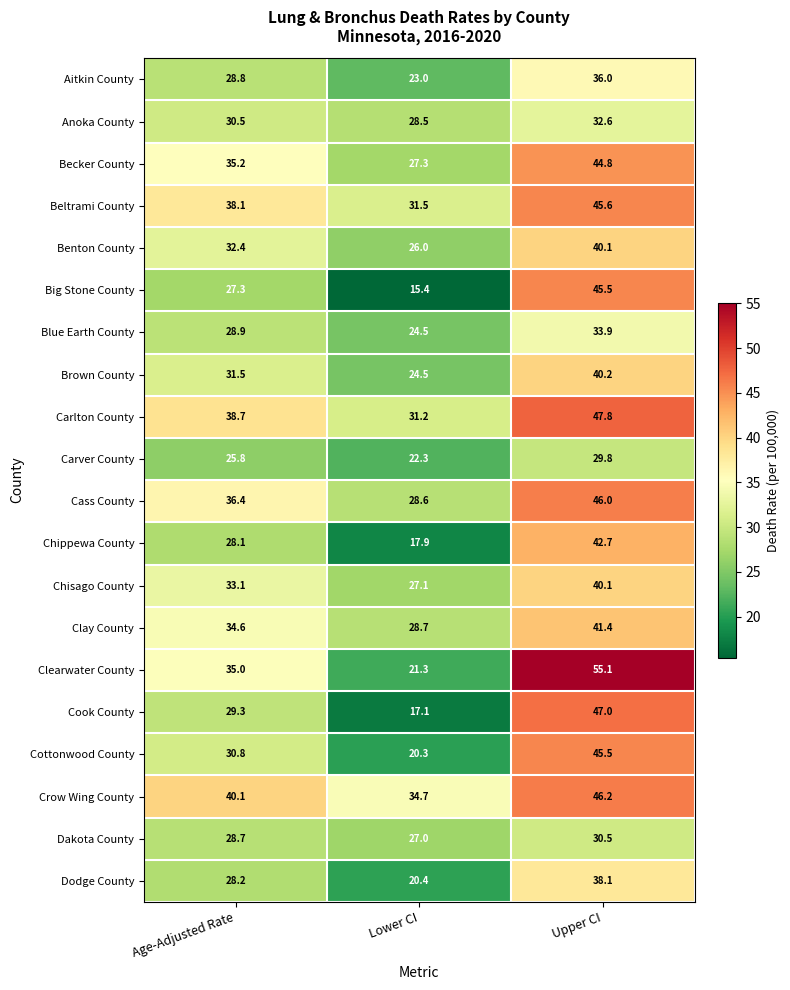

Between Age-Adjusted Rate and Lower CI, which series saw the biggest shift?

Clearwater County